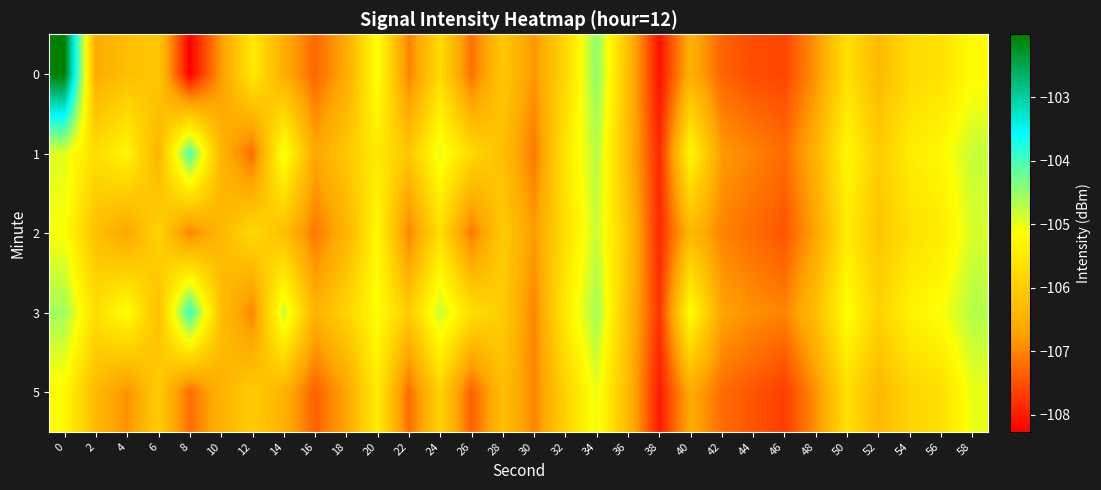

What is the total value across all series at 8?

-530.5